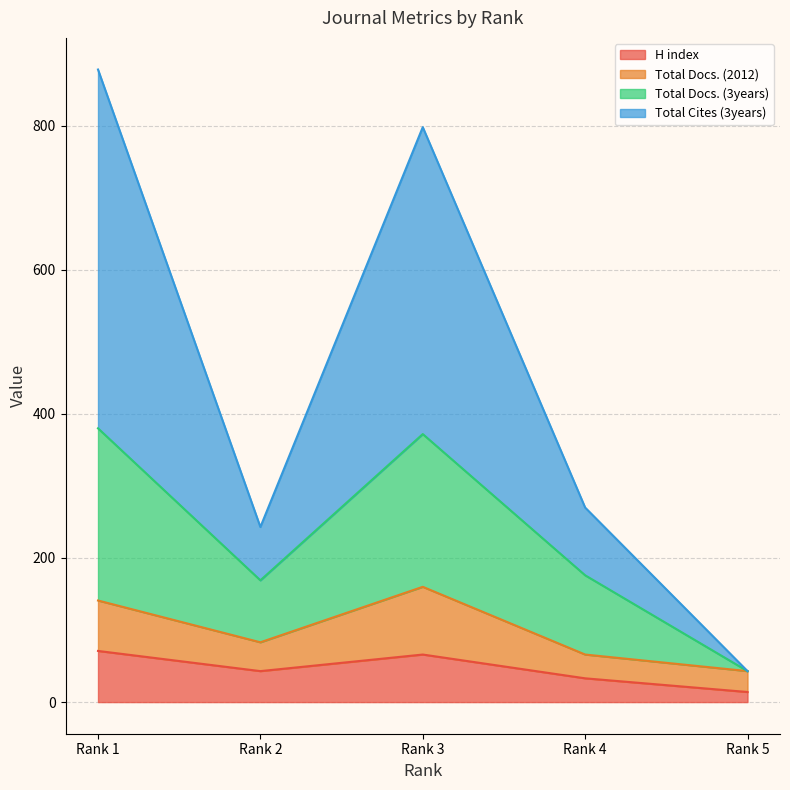

True or false: Total Docs. (3years) has more than 2 points higher than both neighbors.

False